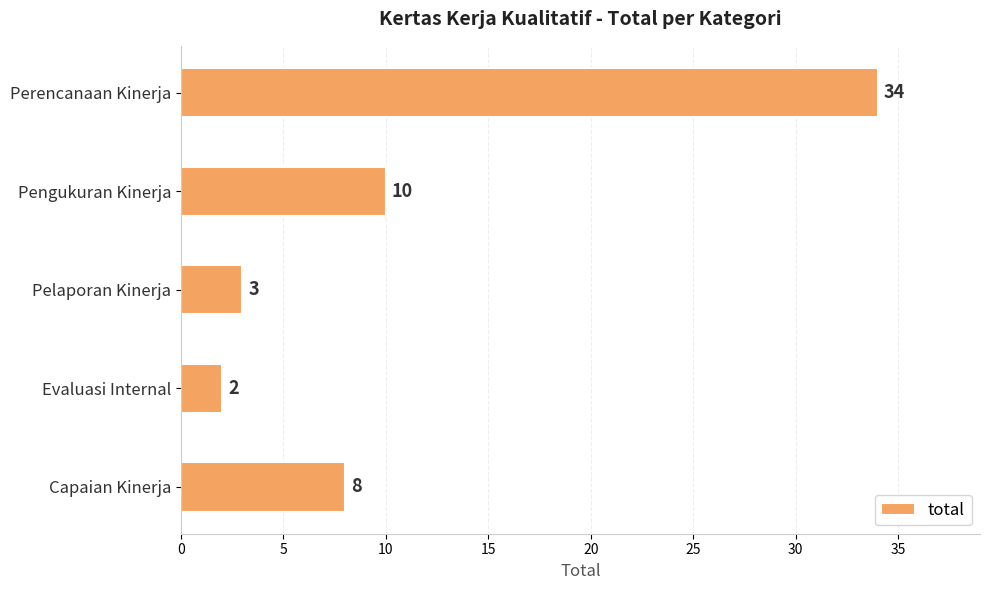

Where is the data nearest to the value 18?

Pengukuran Kinerja